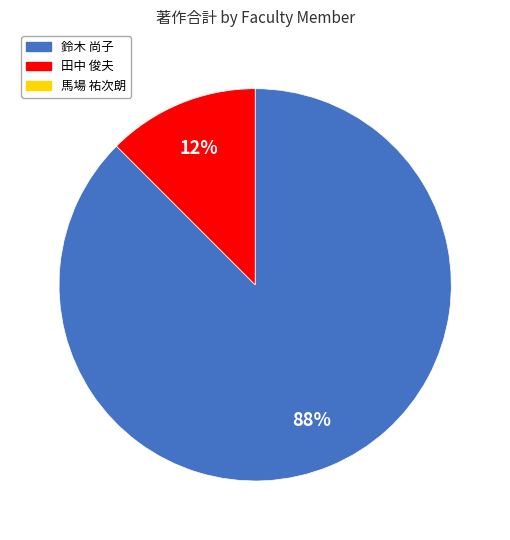

Does any single category account for the majority?

Yes